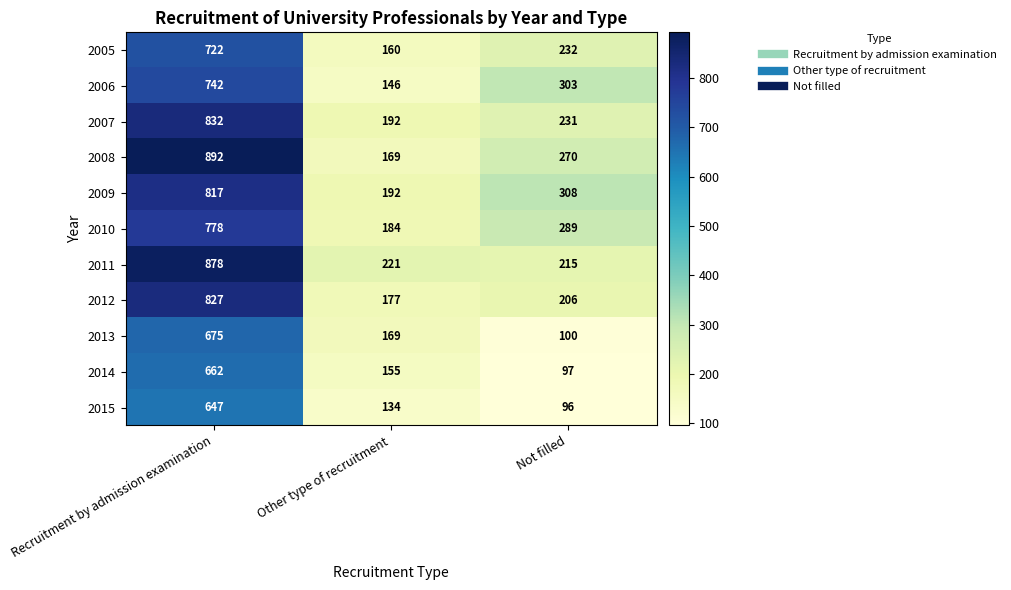

What is the smallest value displayed?

96